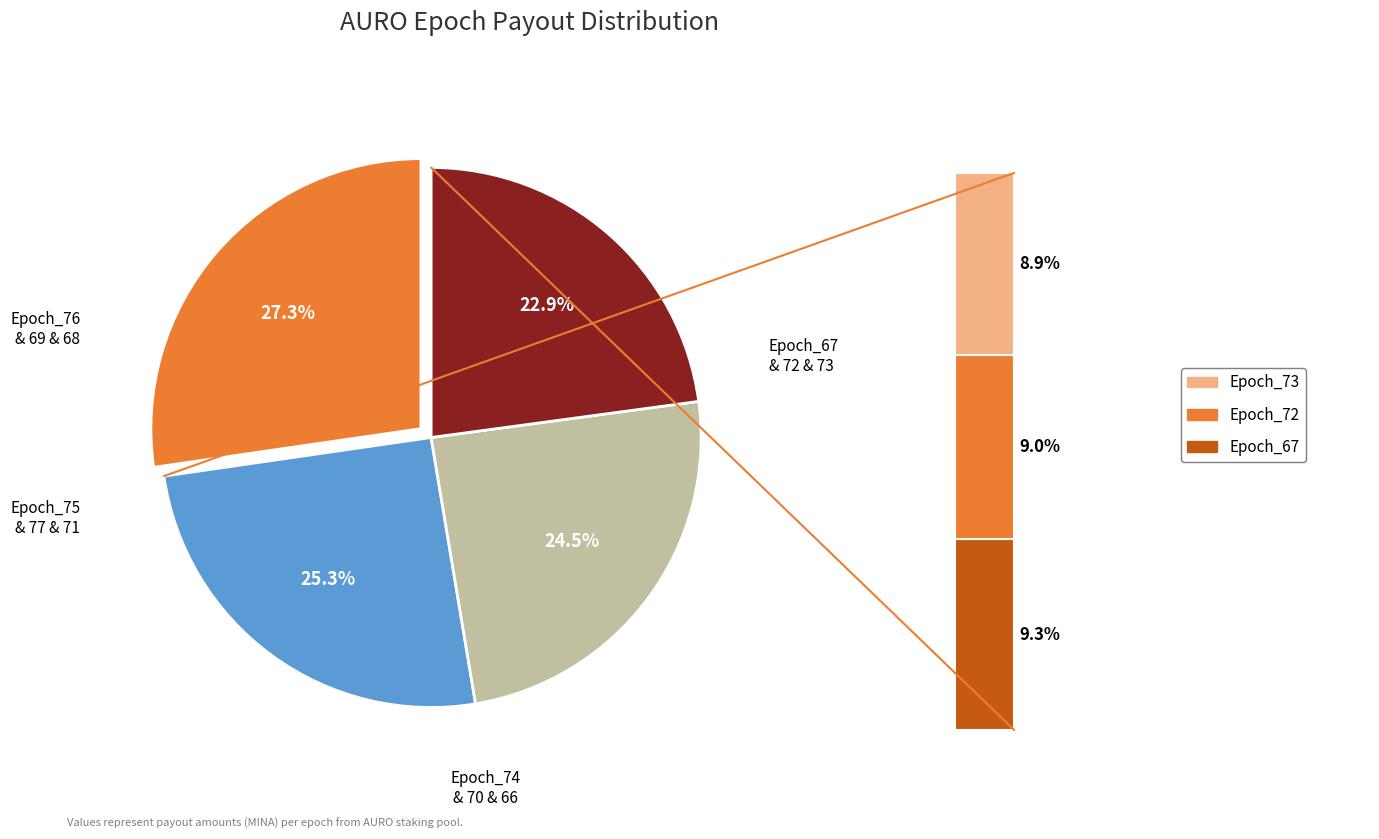

Does any single category account for the majority?

No